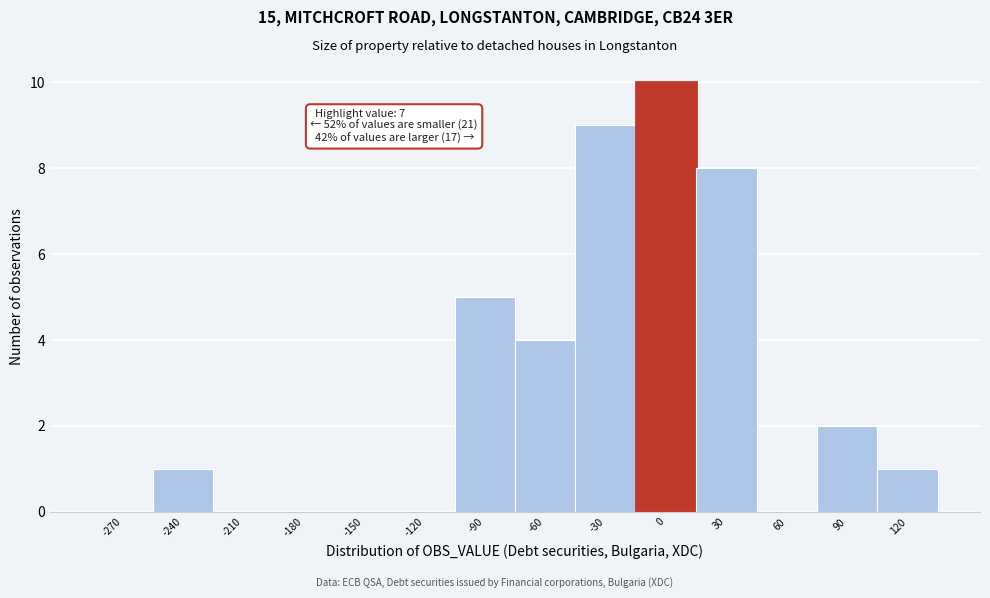

Reading left to right, list all the values displayed in this chart.

-270=0	-240=1	-210=0	-180=0	-150=0	-120=0	-90=5	-60=4	-30=9	0=10	30=8	60=0	90=2	120=1